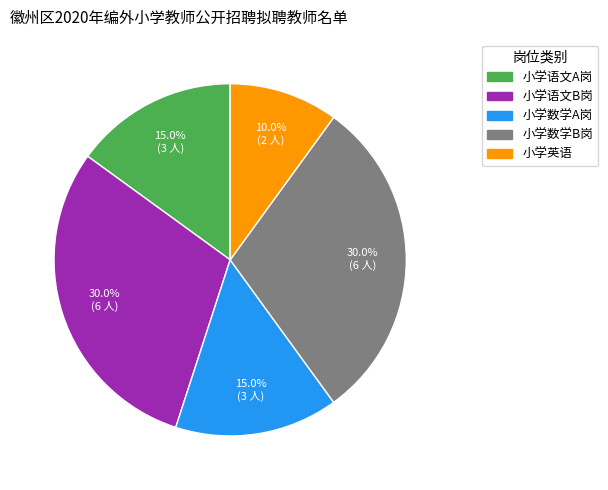

Does any single category account for the majority?

No